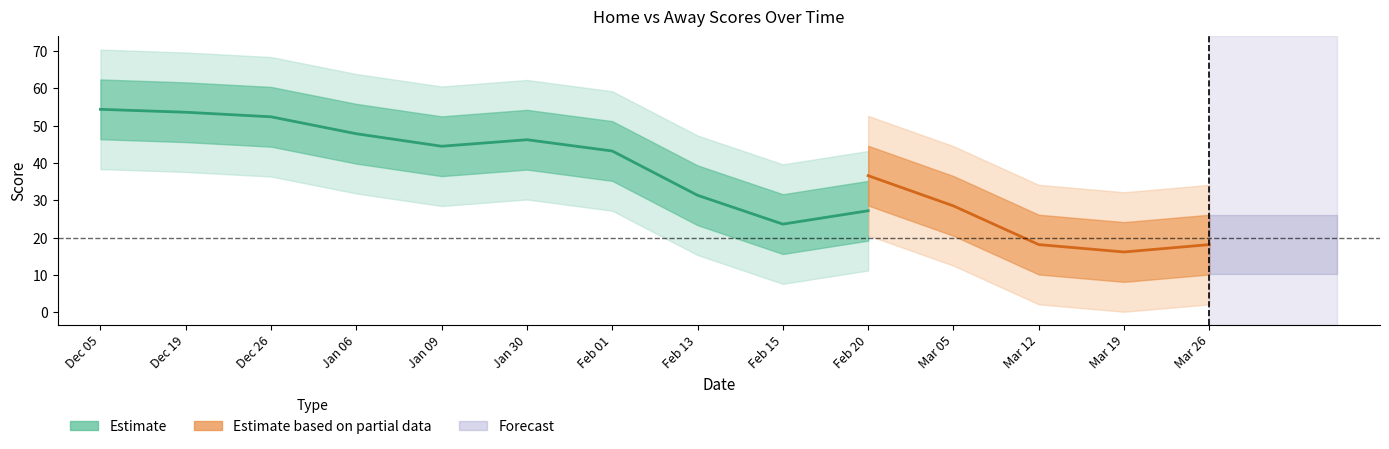

What is the label of the 7th point from the right?

13-02-2024